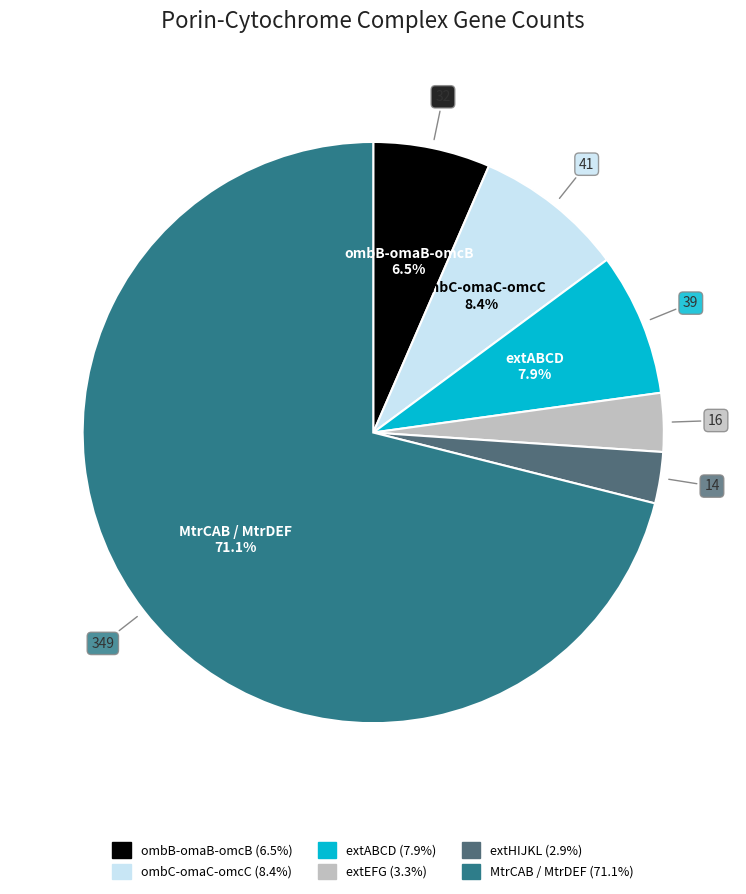

True or false: extABCD accounts for 8% of the total.

True